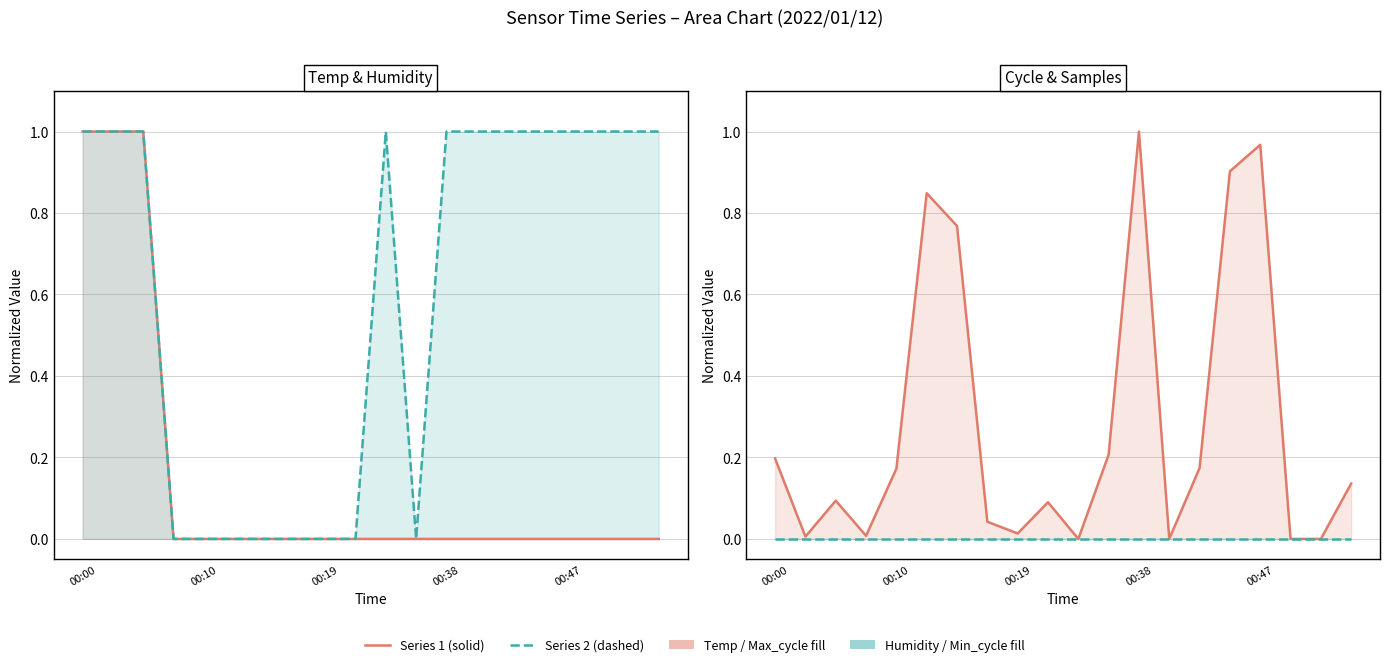

At which category does the chart reach its peak across all series?

00:00